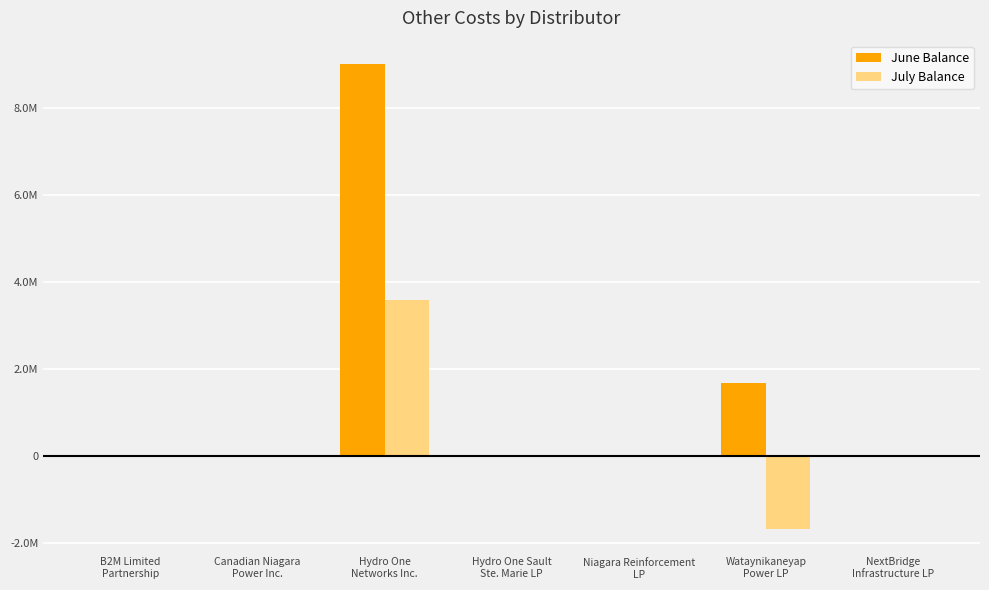

Is it true that June Balance equals 0.0 at B2M Limited
Partnership?

True